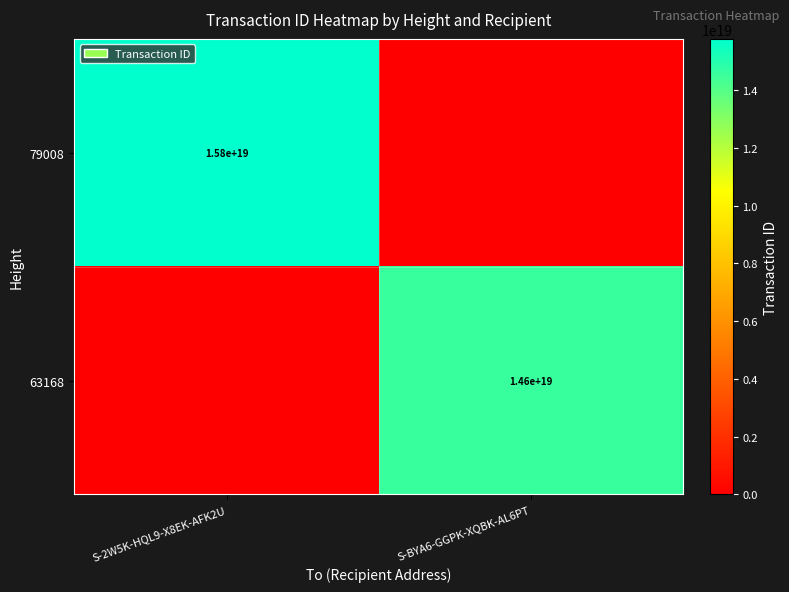

True or false: 63168 has a value of 14600000000000000000 at S-BYA6-GGPK-XQBK-AL6PT.

True